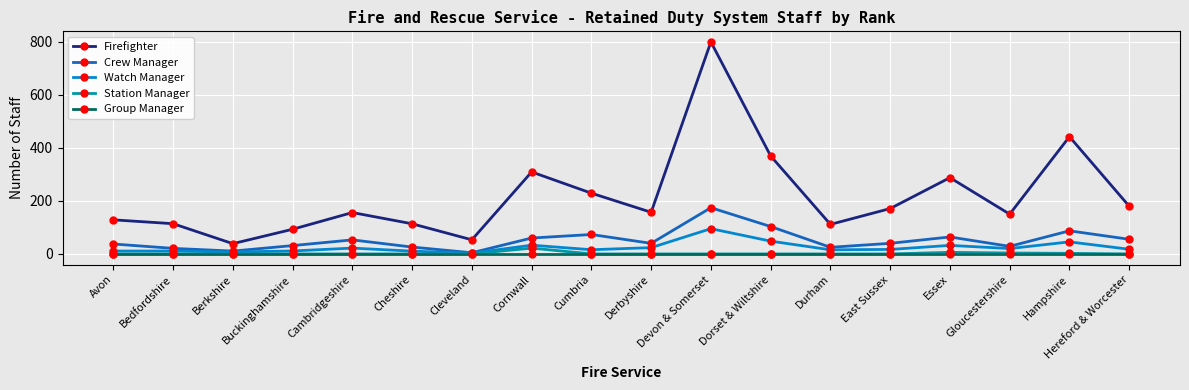

How many interior local peaks does the Crew Manager series have?

5